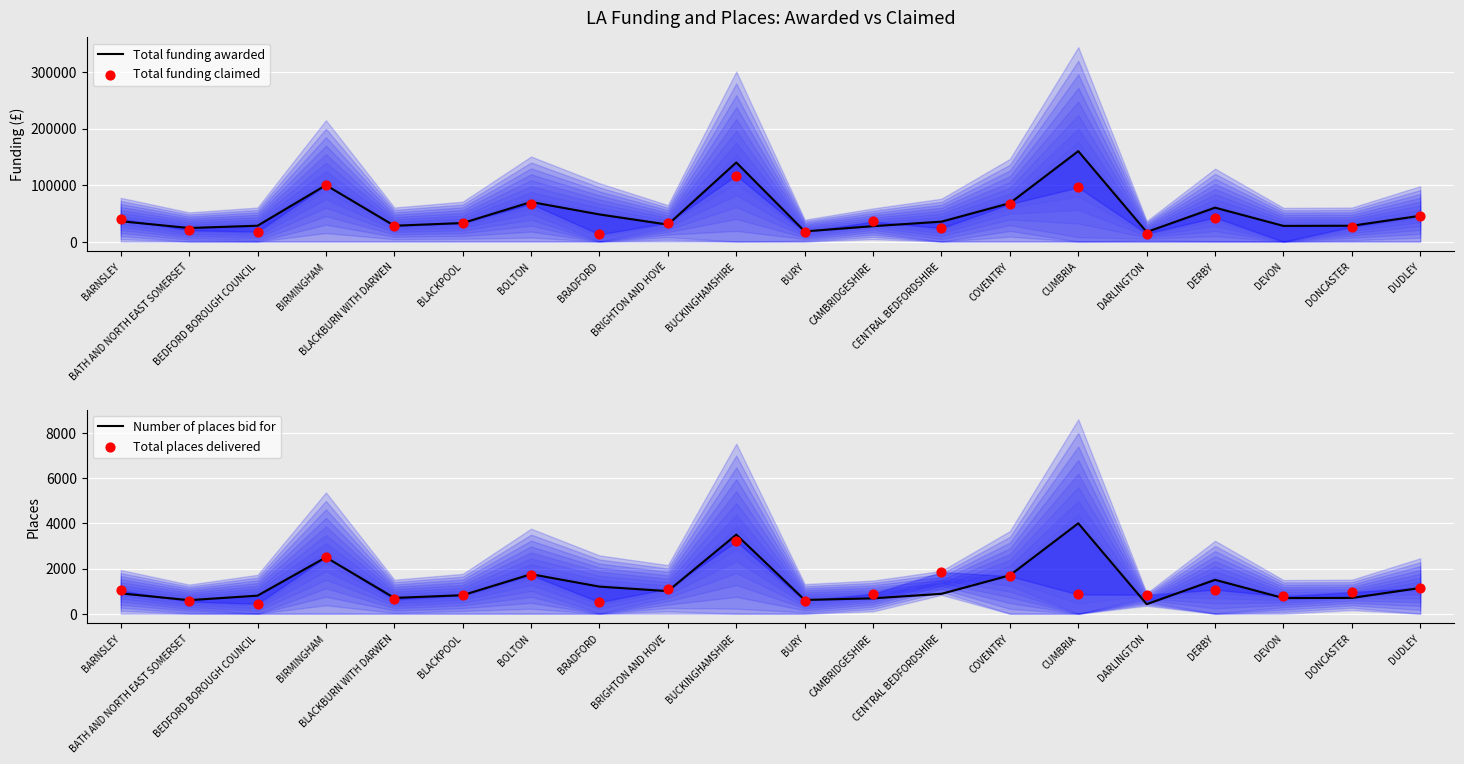

Which series has the largest total across all categories?

Total funding awarded